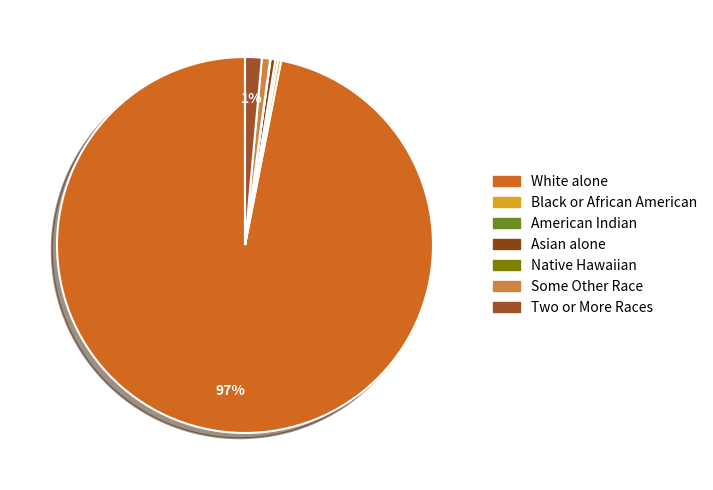

Which slice is the largest?

White alone